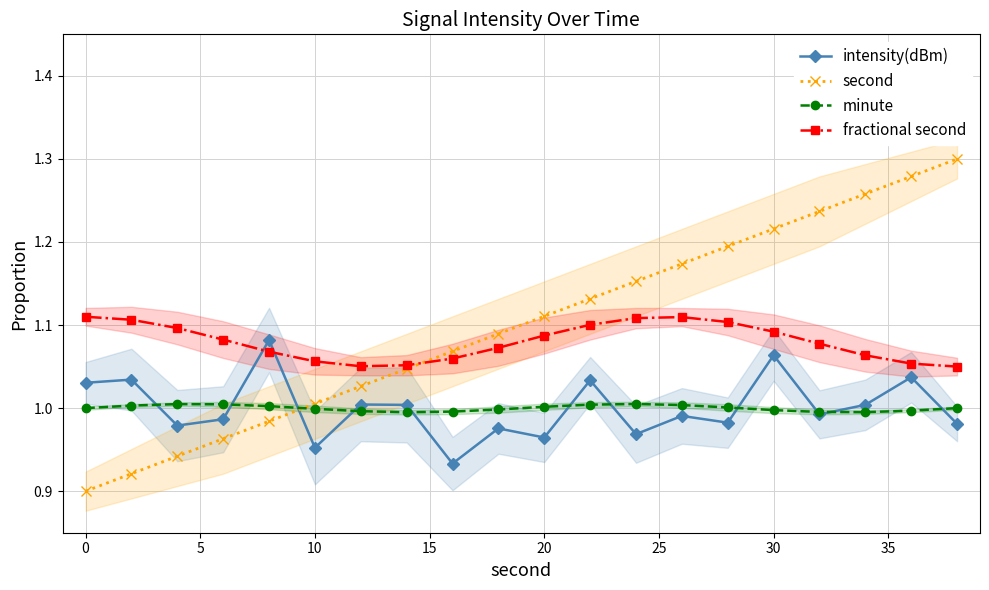

True or false: fractional second has more than 0 points higher than both neighbors.

True